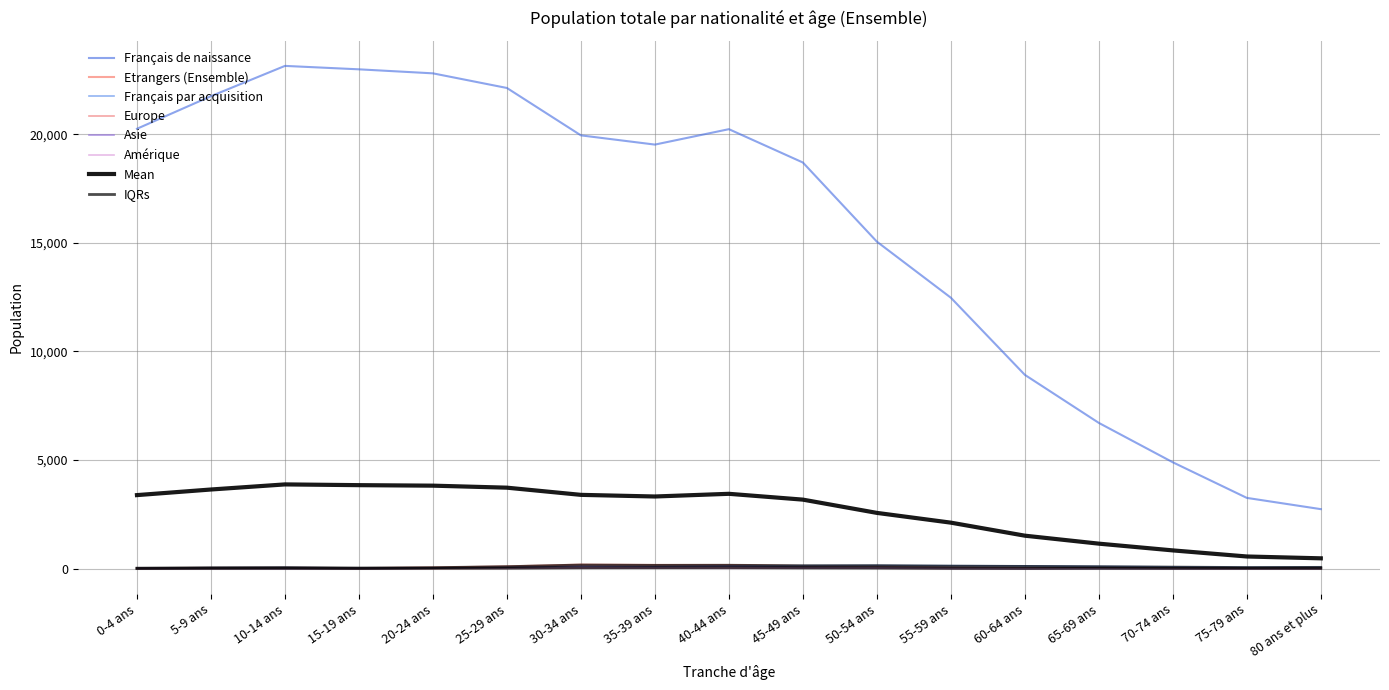

What is the smallest value displayed?

1